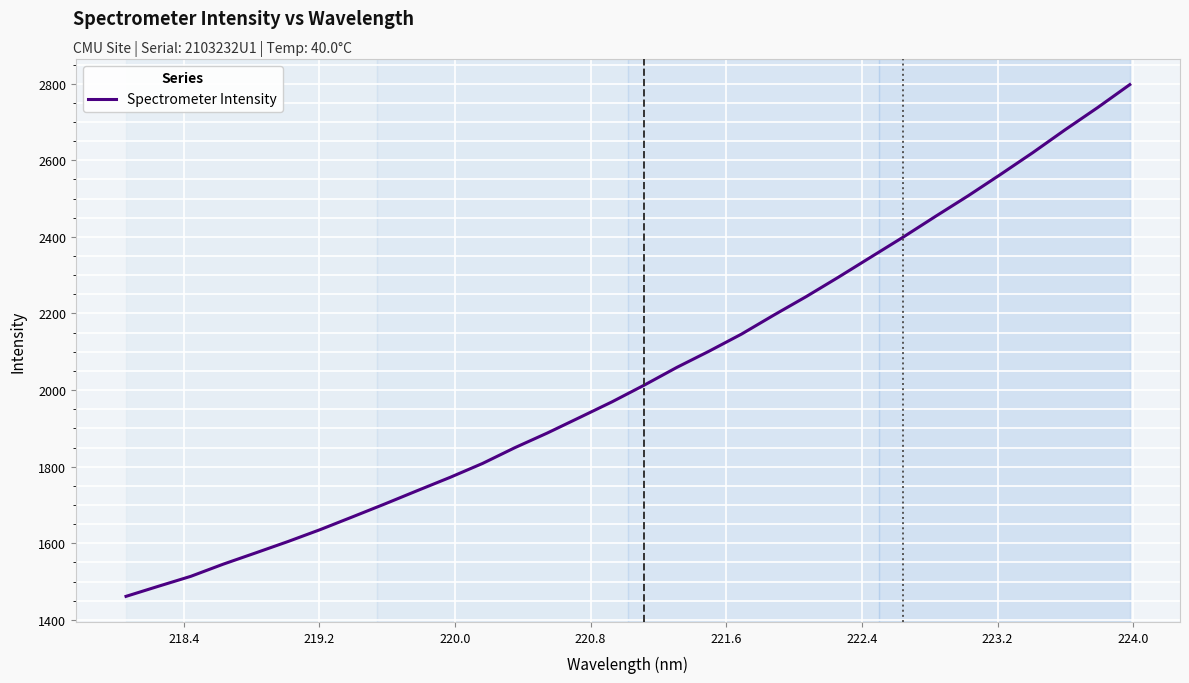

What is the smallest value displayed?

1461.5